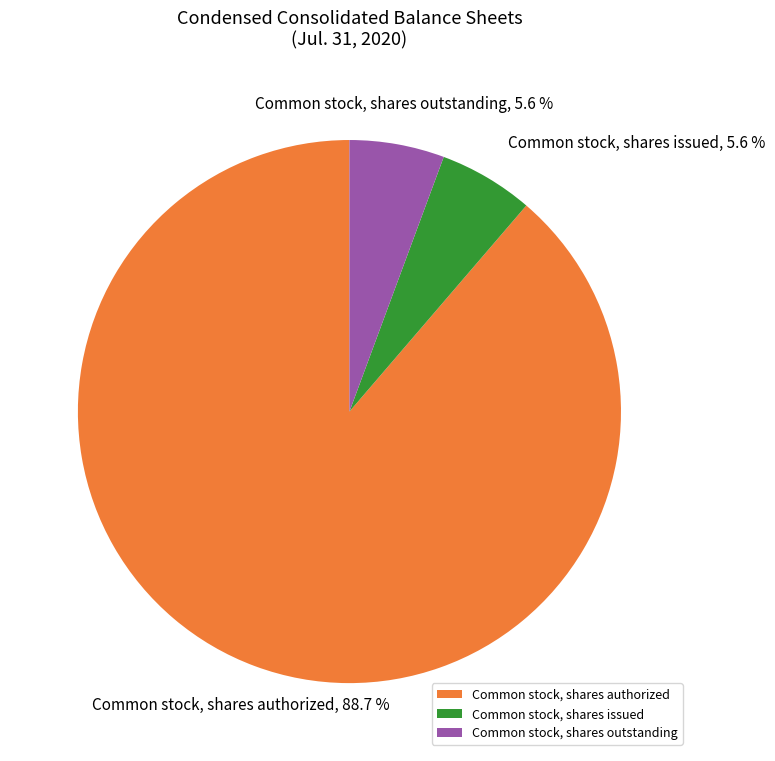

Which category accounts for the majority?

Common stock, shares authorized